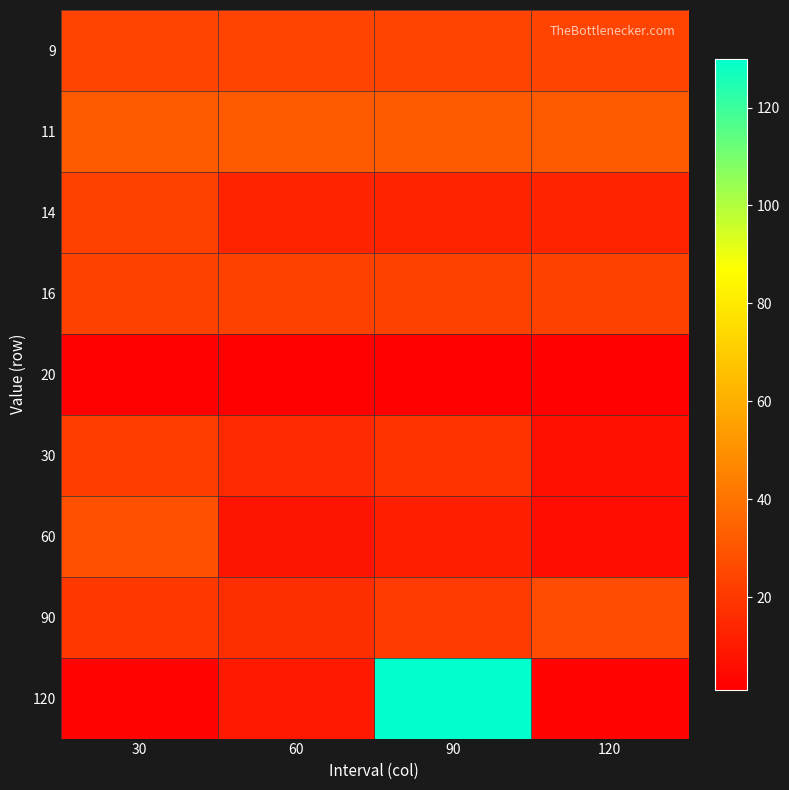

Reading left to right, transcribe all the data shown in this chart.

9: 30=23.8	60=23.8	90=23.8	120=23.8
11: 30=31.6	60=31.6	90=31.6	120=31.6
14: 30=22.9	60=12.9	90=12.9	120=12.9
16: 30=23.2	60=23.2	90=23.2	120=23.2
20: 30=1.7	60=1.7	90=1.7	120=1.7
30: 30=21.7	60=15.3	90=18.5	120=6.5
60: 30=27.9	60=7.9	90=11.7	120=5.6
90: 30=20.0	60=16.7	90=20.8	120=26.7
120: 30=2.6	60=9.6	90=130.0	120=2.6